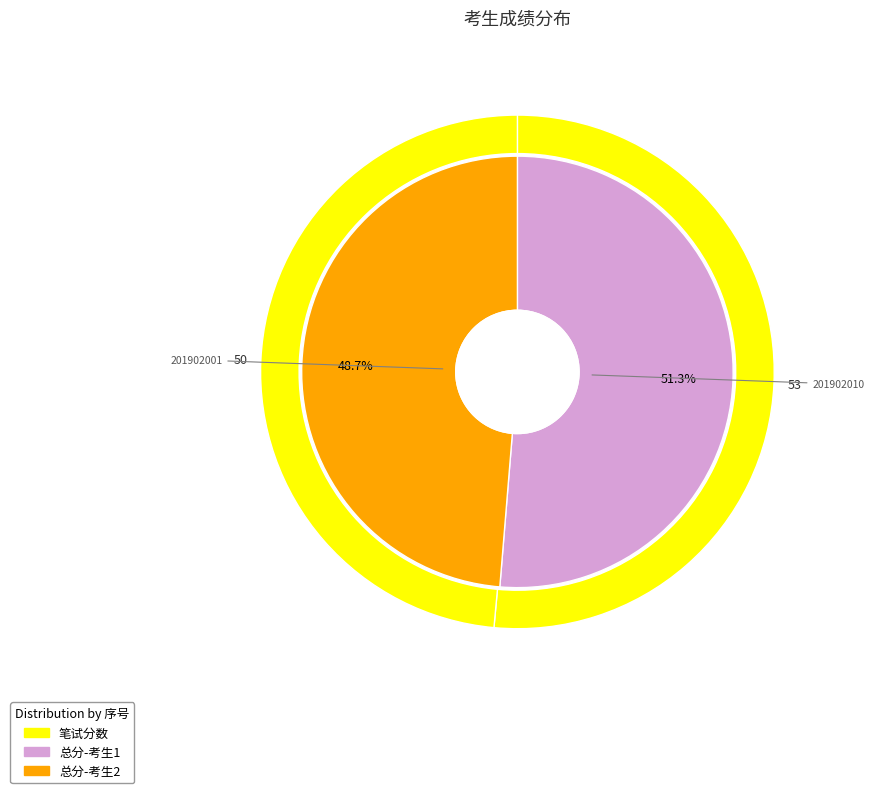

The 1 slice represents 40% of the pie. True or false?

False